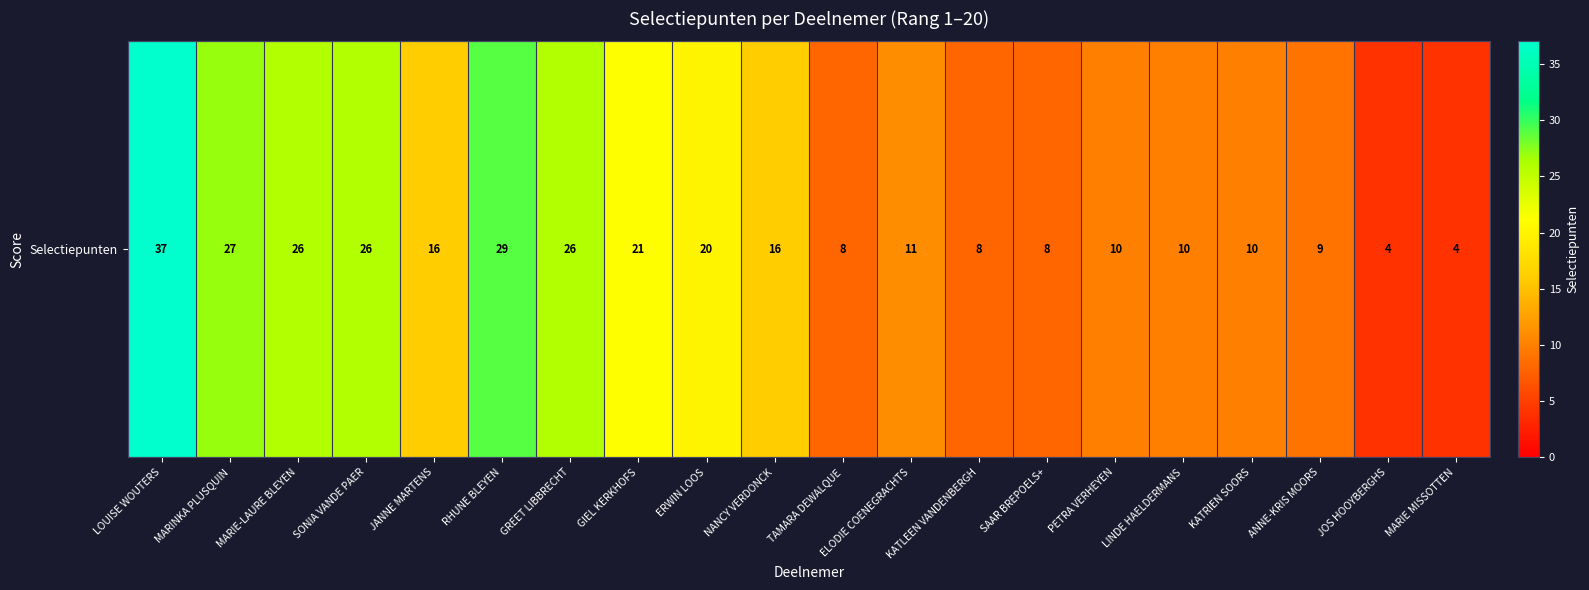

At which label does the data first exceed 16?

LOUISE WOUTERS